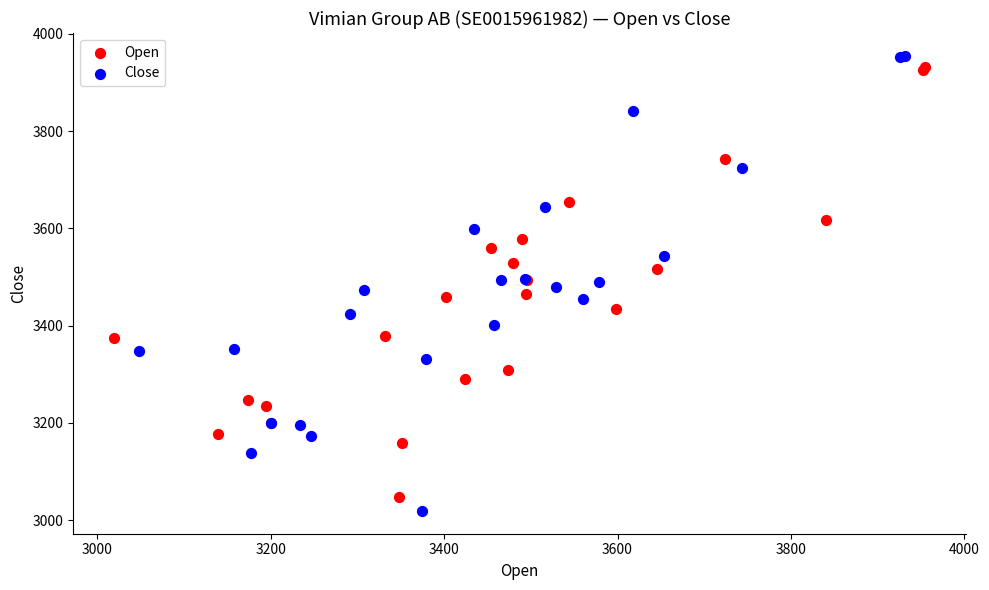

Which series has the largest Y range (max minus min)?

Close